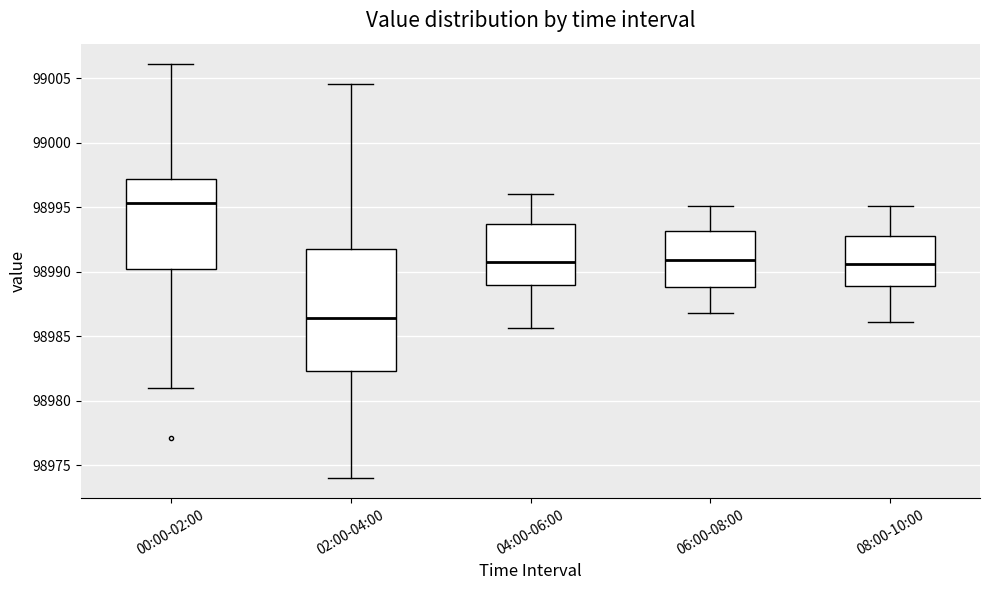

Reading left to right, read every box against the y-axis: the position of its median line, the range the box covers, and the ends of its whiskers. The values are not printed on the chart, so give them approximately, as read against the axis.

00:00-02:00: median 98995.5, box 98990.0 to 98997.0, whiskers 98981.0 to 99006.0
02:00-04:00: median 98986.5, box 98982.5 to 98992.0, whiskers 98974.0 to 99004.5
04:00-06:00: median 98991.0, box 98989.0 to 98993.5, whiskers 98985.5 to 98996.0
06:00-08:00: median 98991.0, box 98989.0 to 98993.0, whiskers 98987.0 to 98995.0
08:00-10:00: median 98990.5, box 98989.0 to 98993.0, whiskers 98986.0 to 98995.0